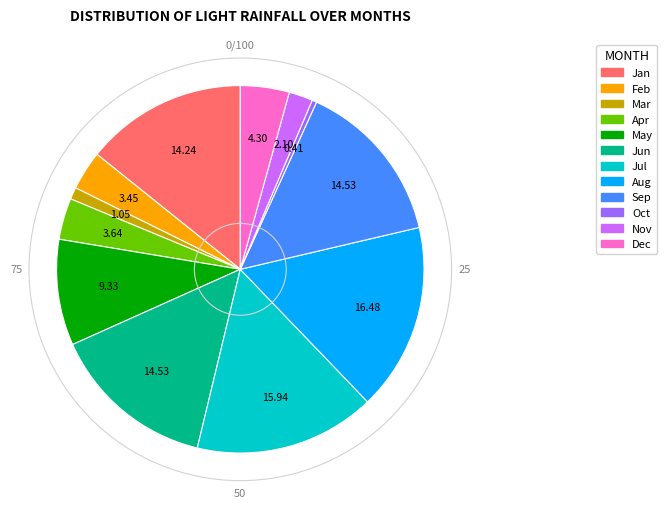

Is the sum of Dec and Sep greater than half?

No